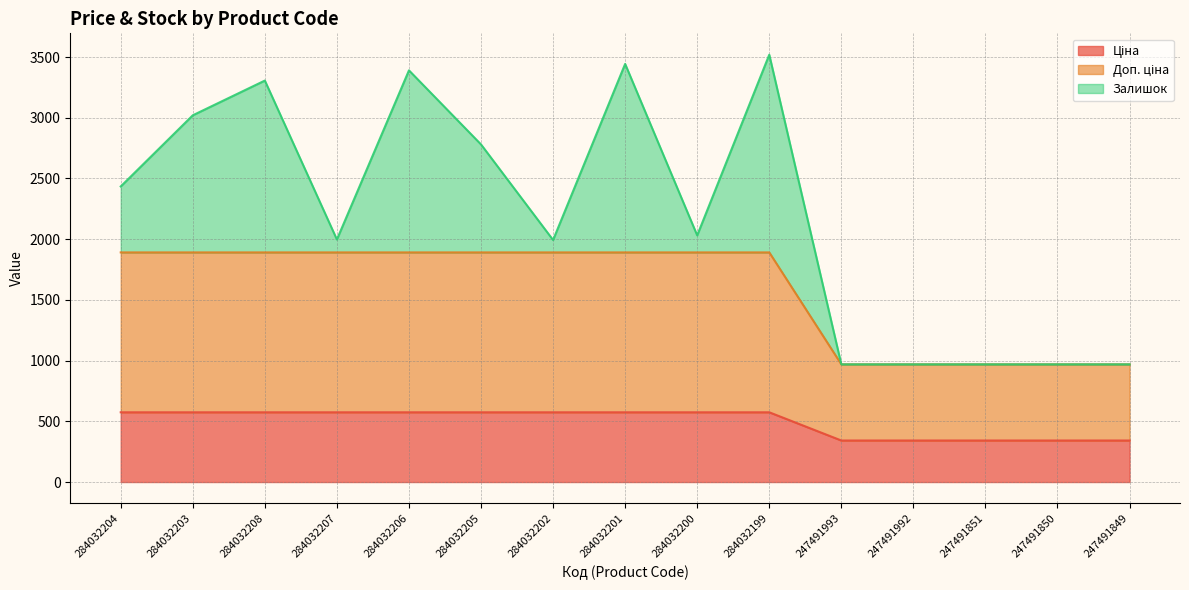

At how many categories does at least one series exceed 1624?

10